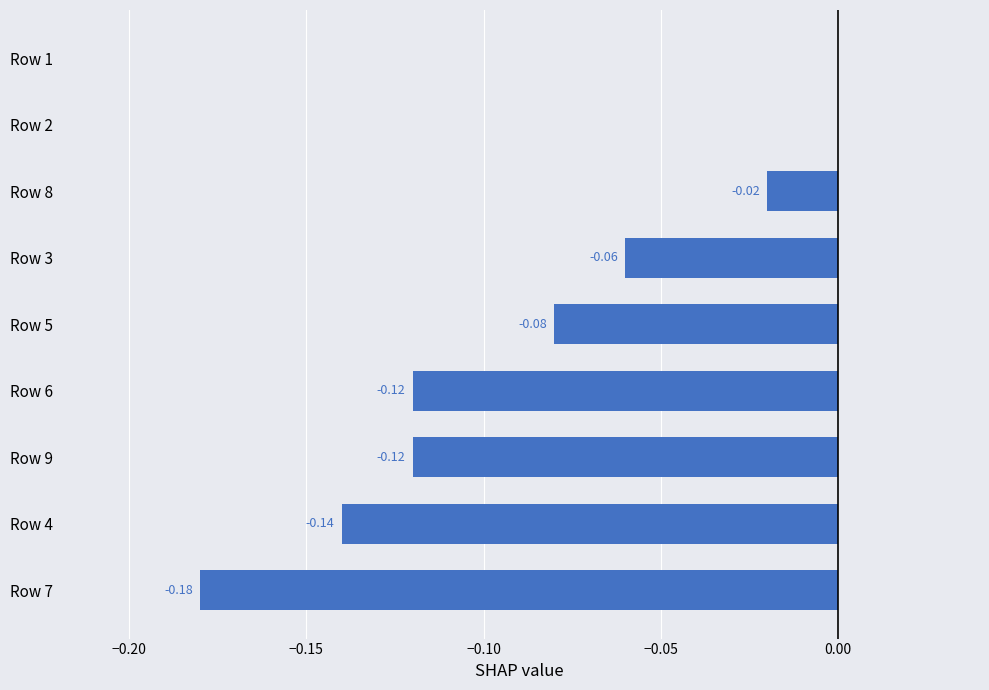

What is the sum of all values?

-0.7